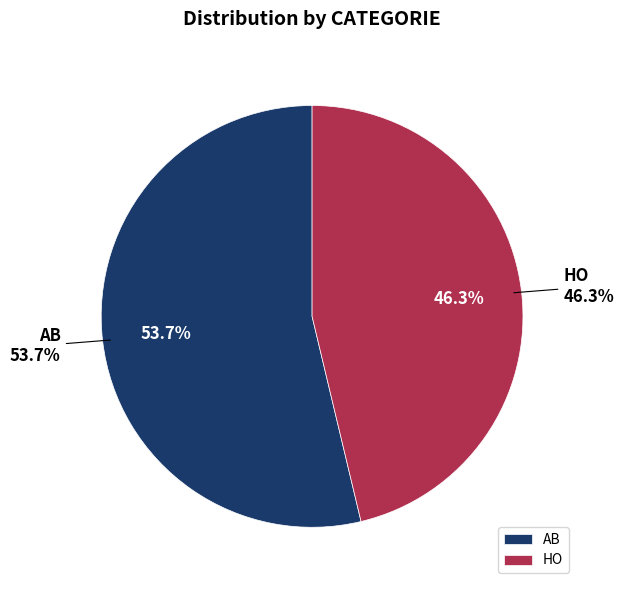

Is there a majority slice in this chart?

Yes